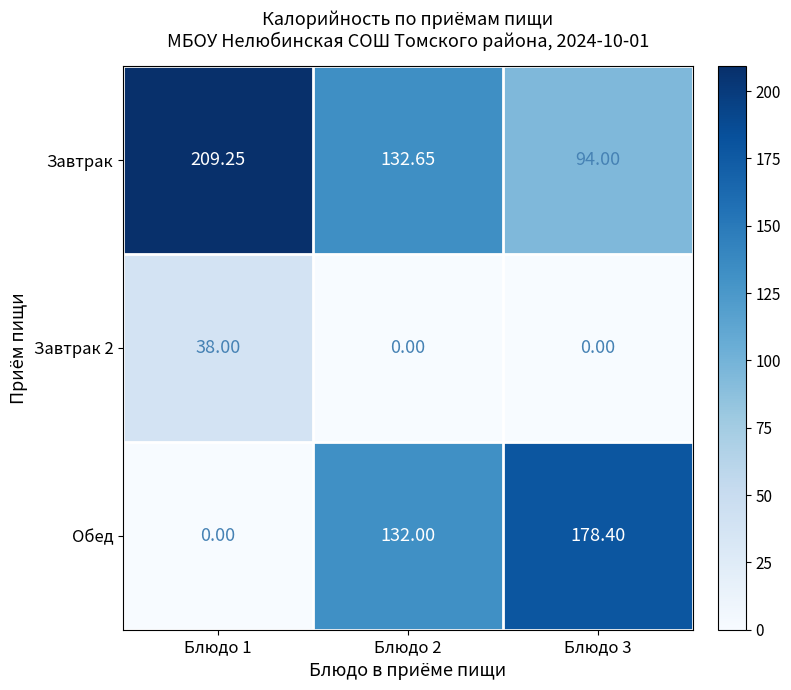

Which series has the largest total across all categories?

Завтрак